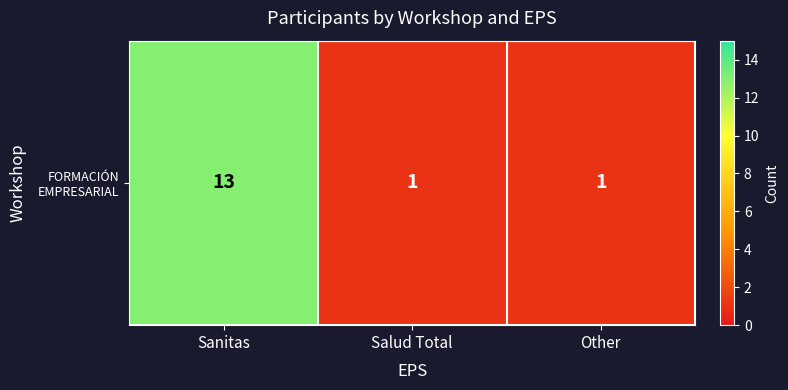

Rank the categories by value from highest to lowest.

Sanitas, Salud Total, Other